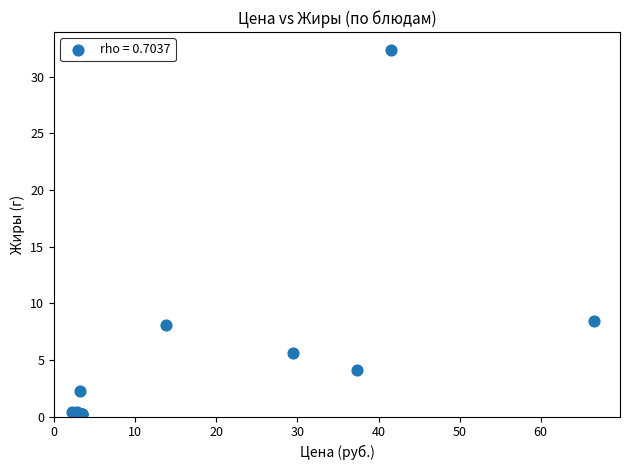

What Y value in the scatter plot is closest to 16?

8.5